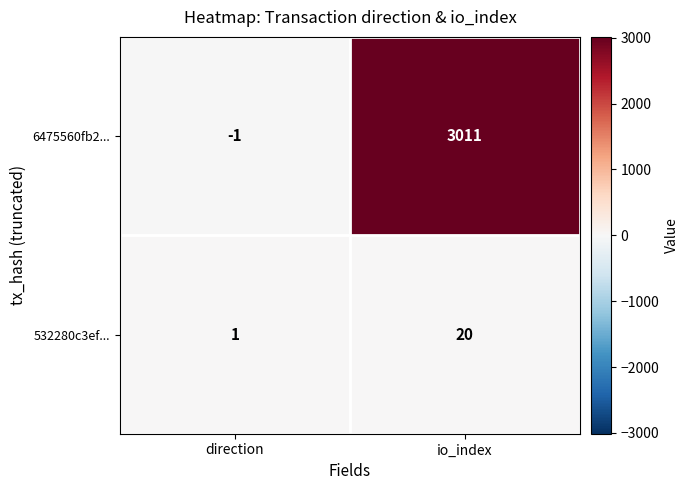

Rank the series by their maximum value, from lowest to highest.

532280c3ef..., 6475560fb2...